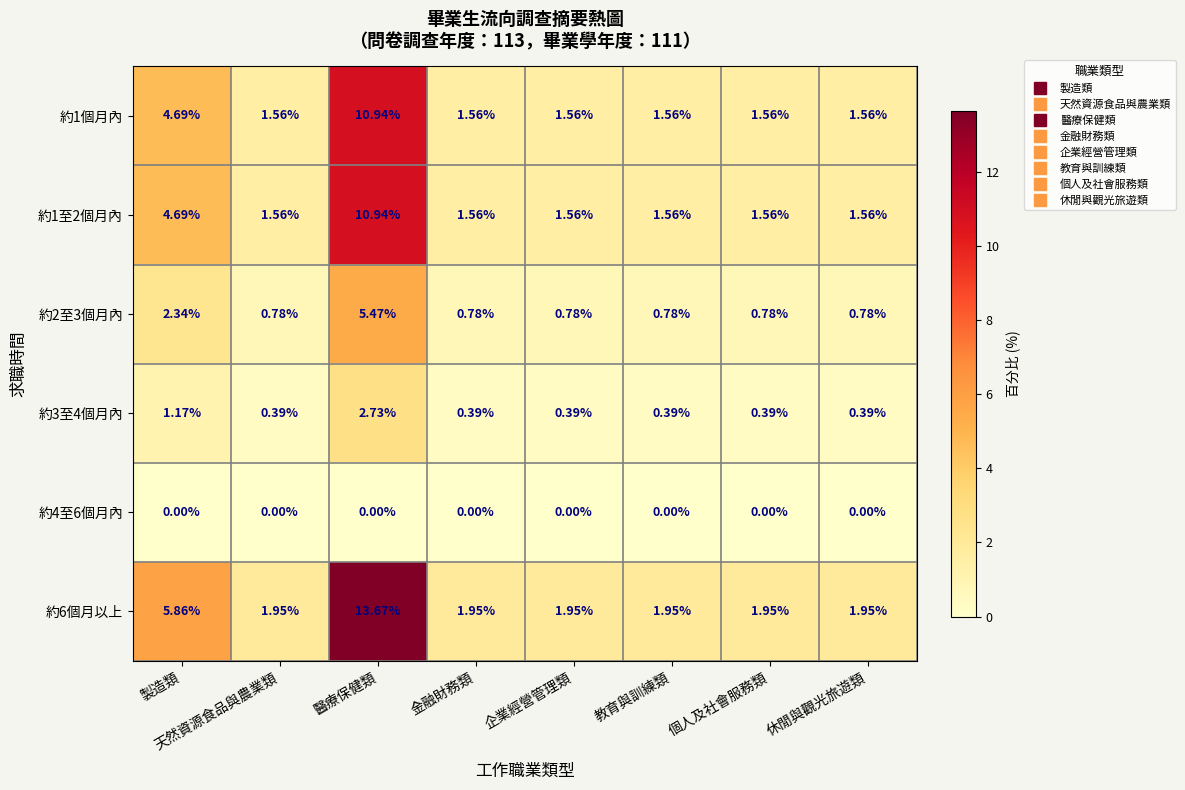

Is the value of 約3至4個月內 at 醫療保健類 greater than the value of 約4至6個月內 at 製造類?

Yes